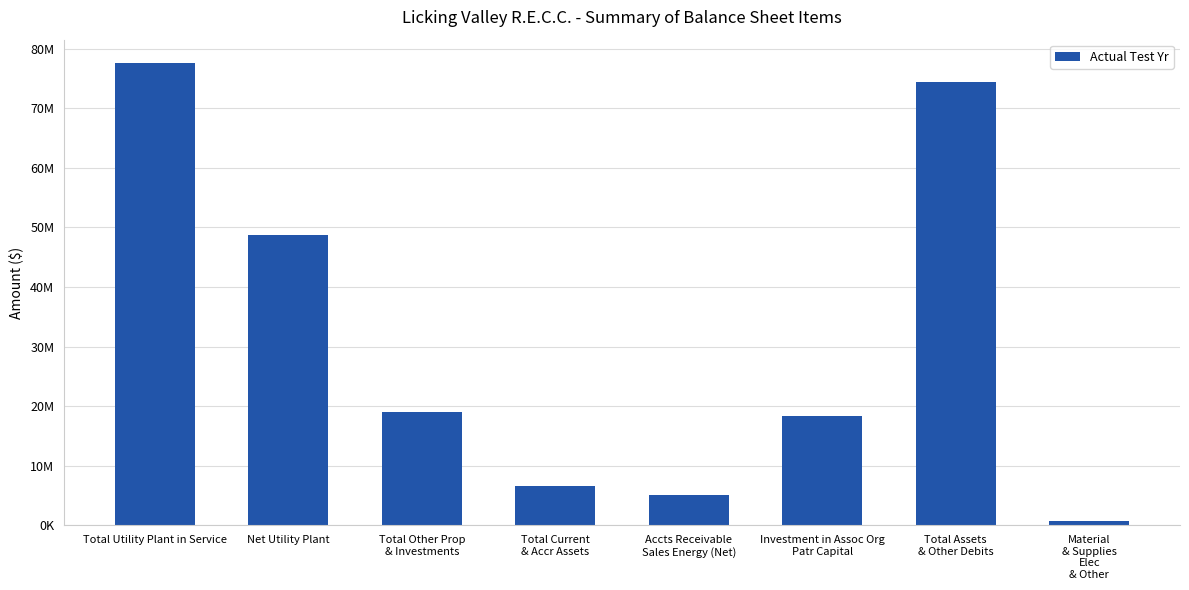

At which label is the value closest to 39194524?

Net Utility Plant